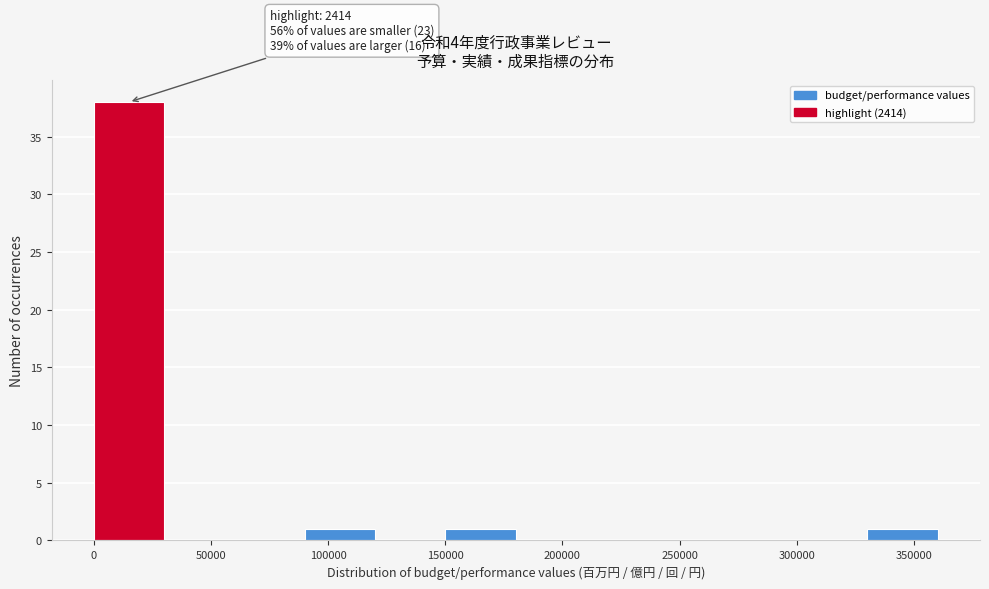

Over which range of the x-axis is the bar tallest?

0 to 30000